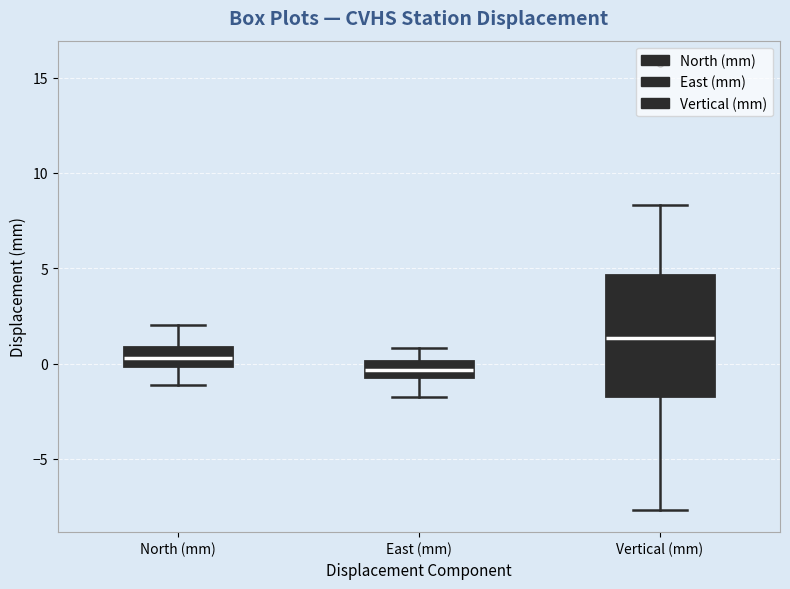

Reading left to right, read every box against the y-axis: the position of its median line, the range the box covers, and the ends of its whiskers. The values are not printed on the chart, so give them approximately, as read against the axis.

North (mm): median 0.5, box 0.0 to 1.0, whiskers -1.0 to 2.0
East (mm): median -0.5 (inside the box), box -0.5 to 0.0, whiskers -2.0 to 1.0
Vertical (mm): median 1.5, box -1.5 to 4.5, whiskers -7.5 to 8.5